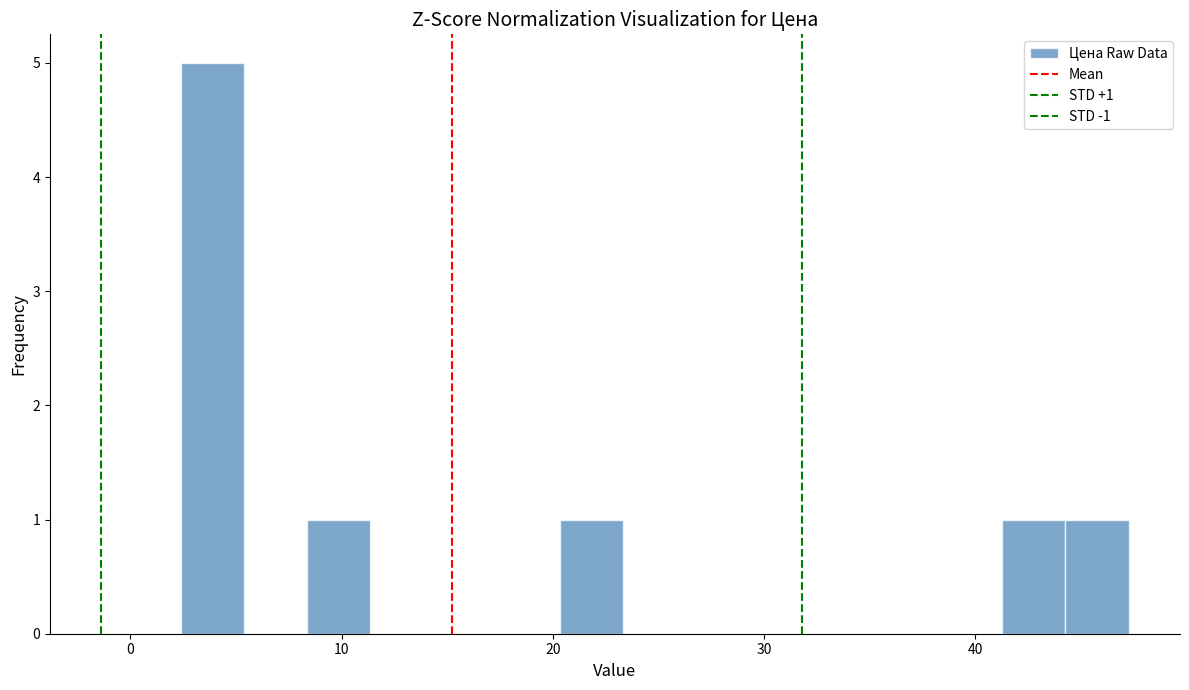

Around what value on the x-axis is the tallest bar? Give the approximate position of its centre, as read against the axis.

4